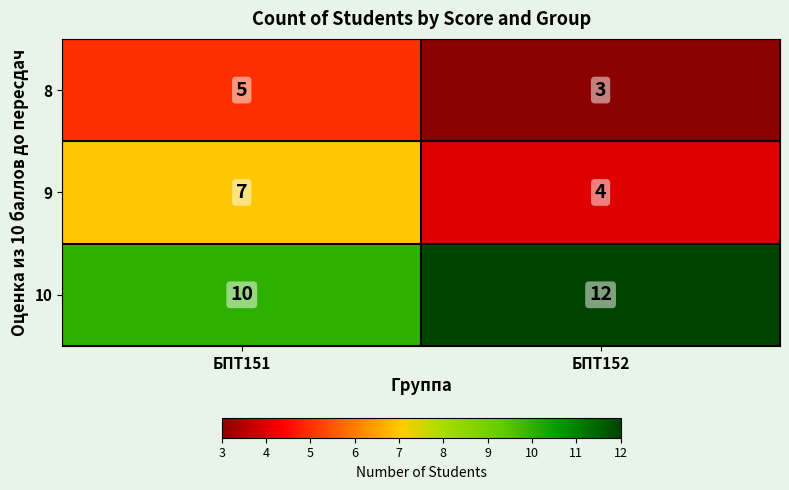

The value of 8 at БПТ151 is 5. True or false?

True